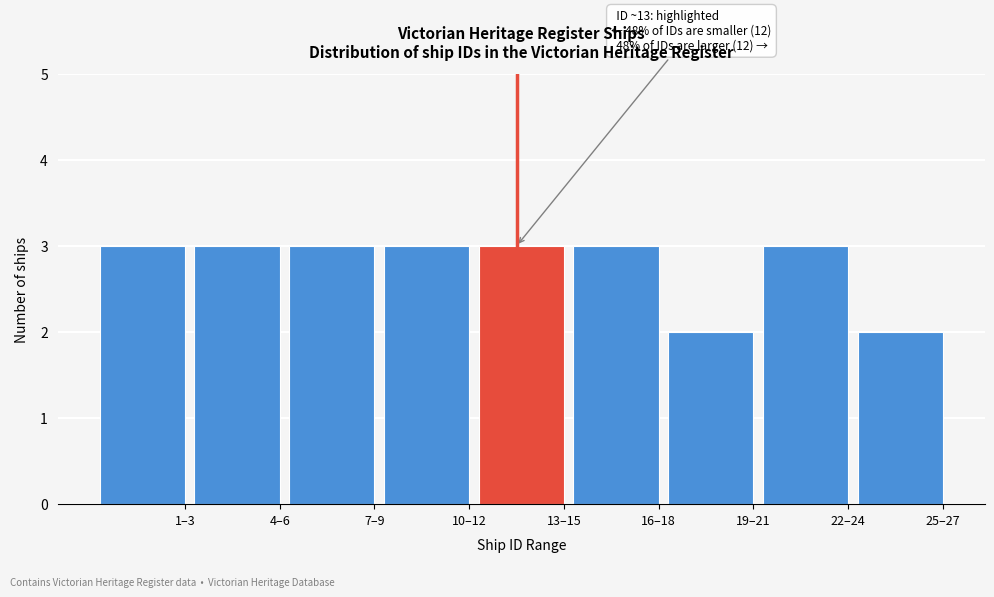

Reading left to right, extract all data points from this chart.

3	3	3	3	3	3	2	3	2